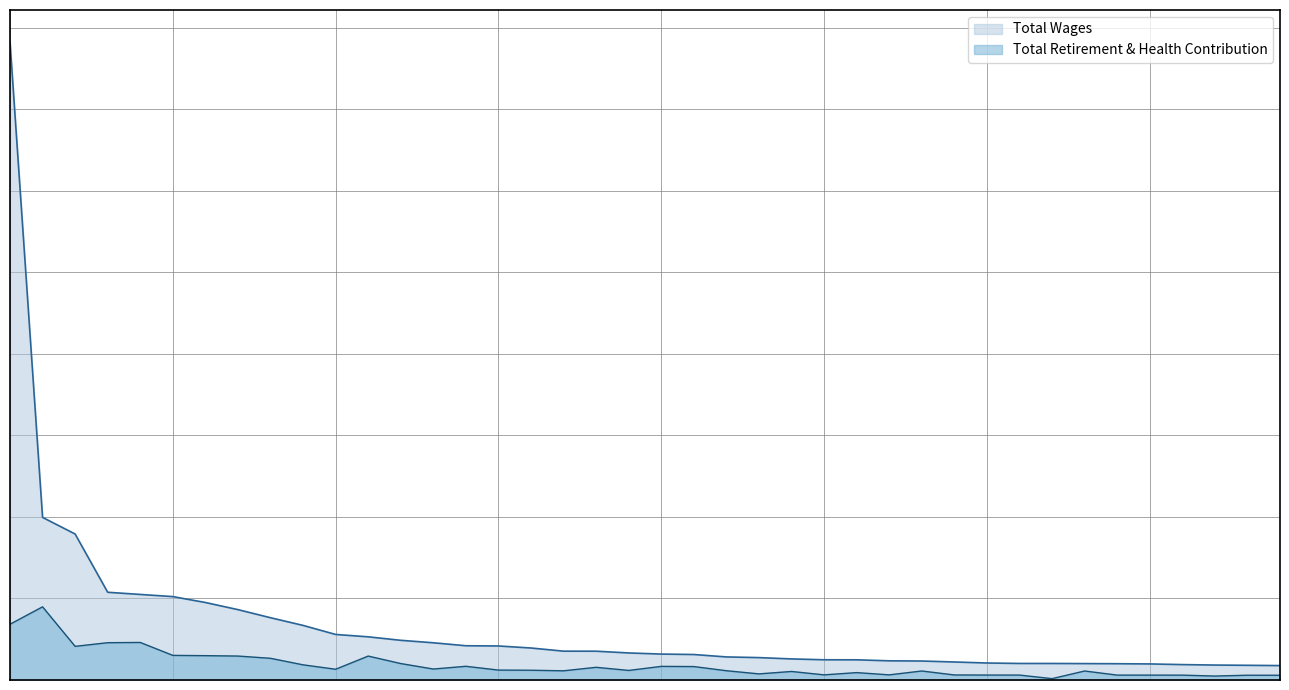

True or false: Total Wages and Total Retirement & Health Contribution cross at least once.

False